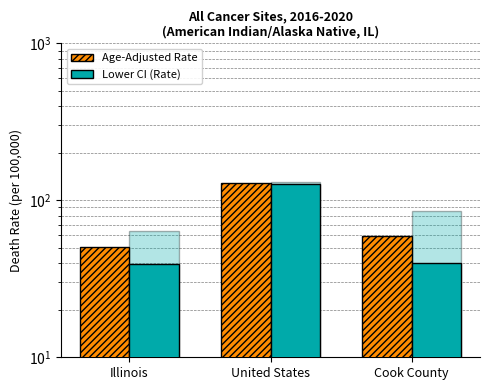

What is the value of the Age-Adjusted Death Rate bar at the 1st from the left?

50.5